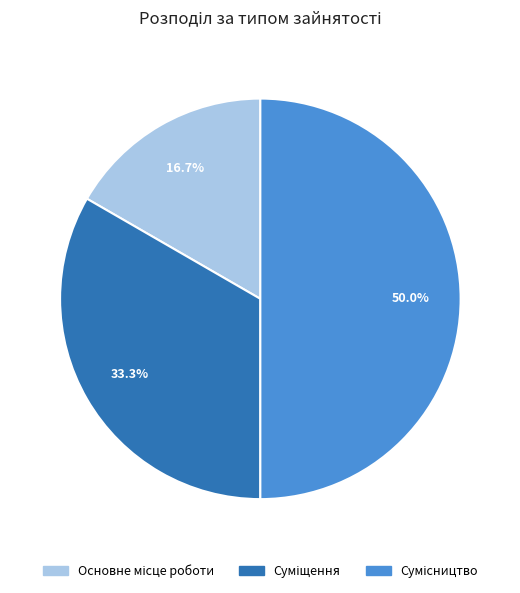

How many slices are in this pie chart?

3